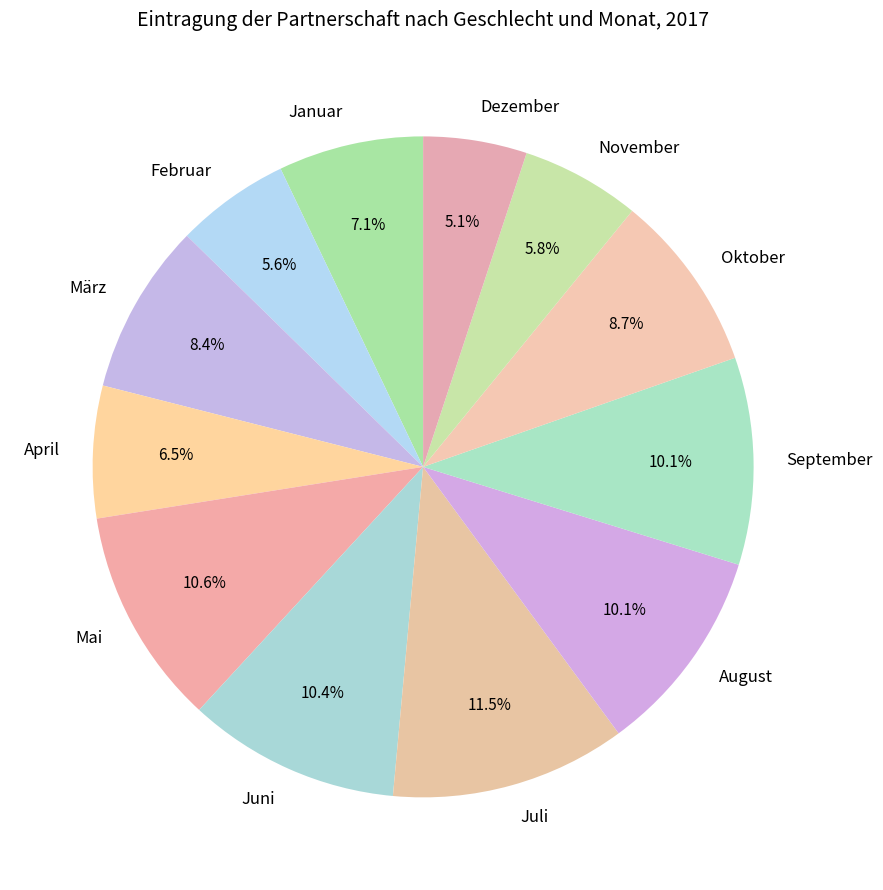

How many slices are in this pie chart?

12